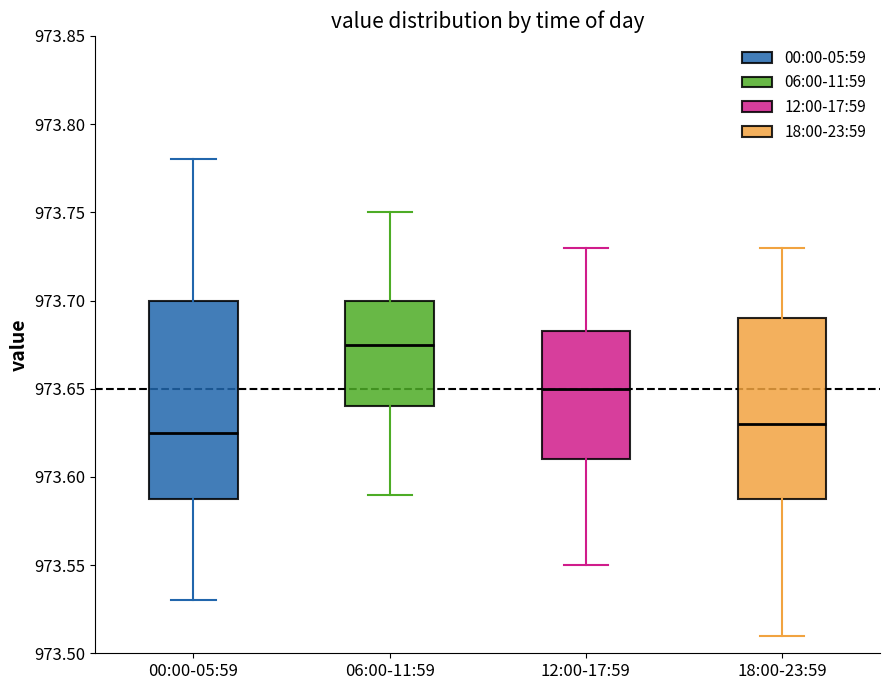

Where does the upper whisker of the box for 18:00-23:59 end on the y-axis? The values are not printed on the chart, so give them approximately, as read against the axis.

973.730